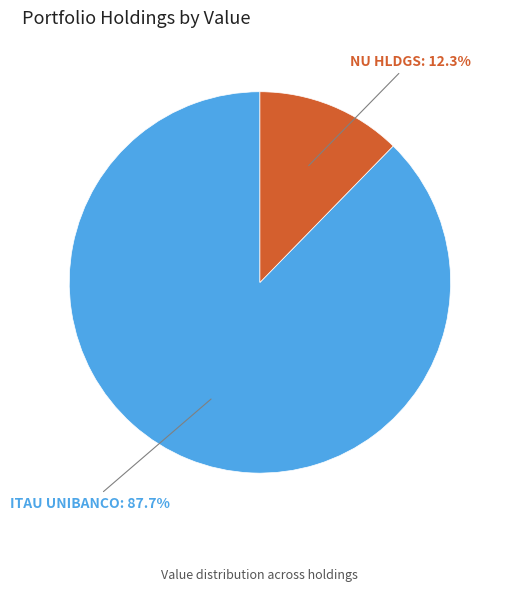

Does any single category account for the majority?

Yes